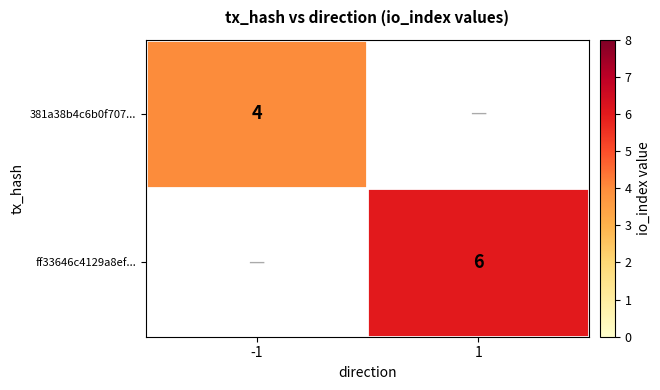

The value of 381a38b4c6b0f707... at -1 is 5. True or false?

False